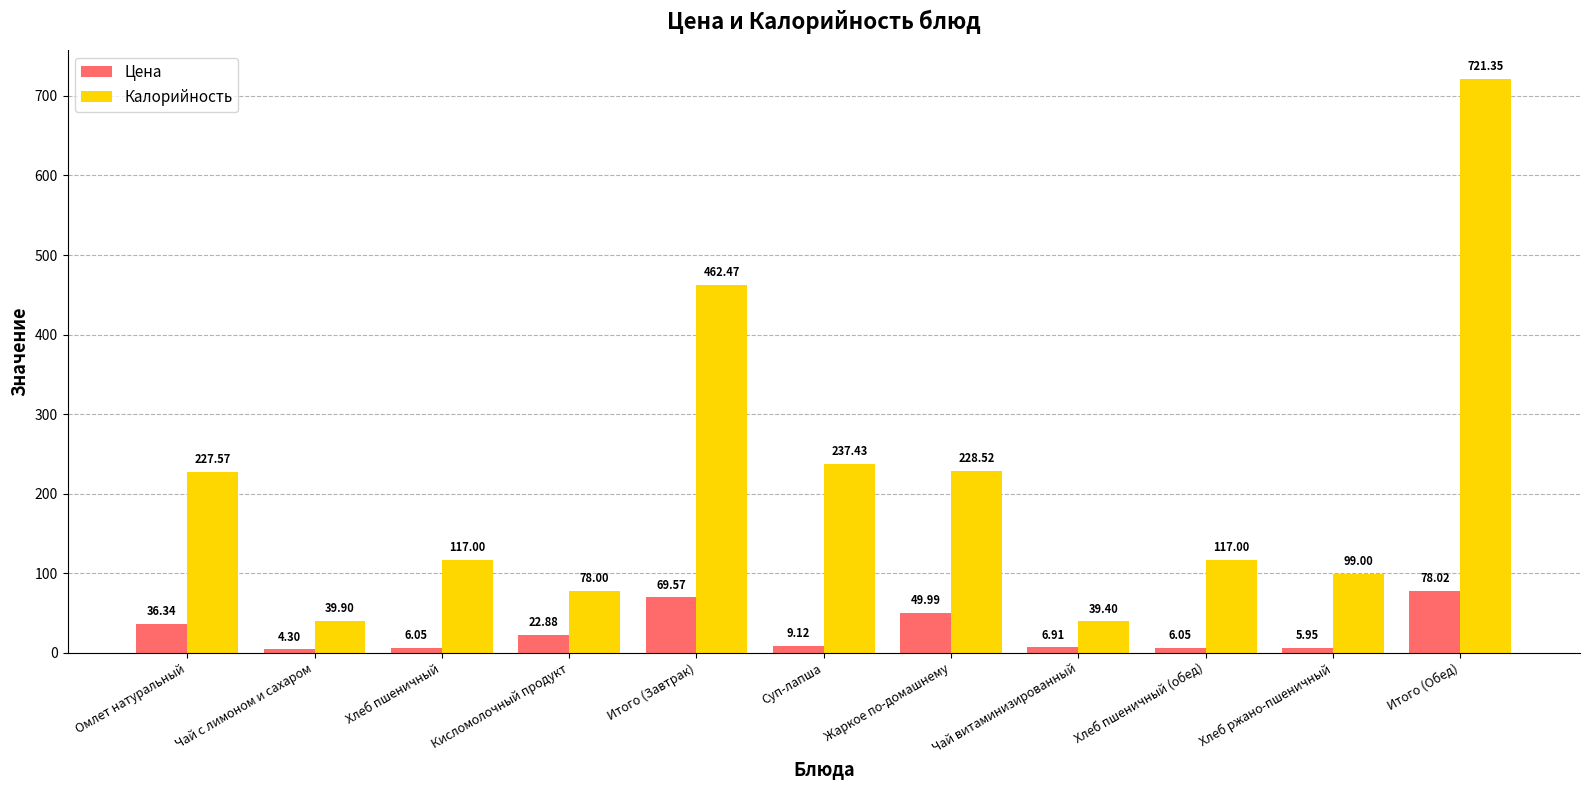

Which series has the largest range (max minus min)?

Калорийность